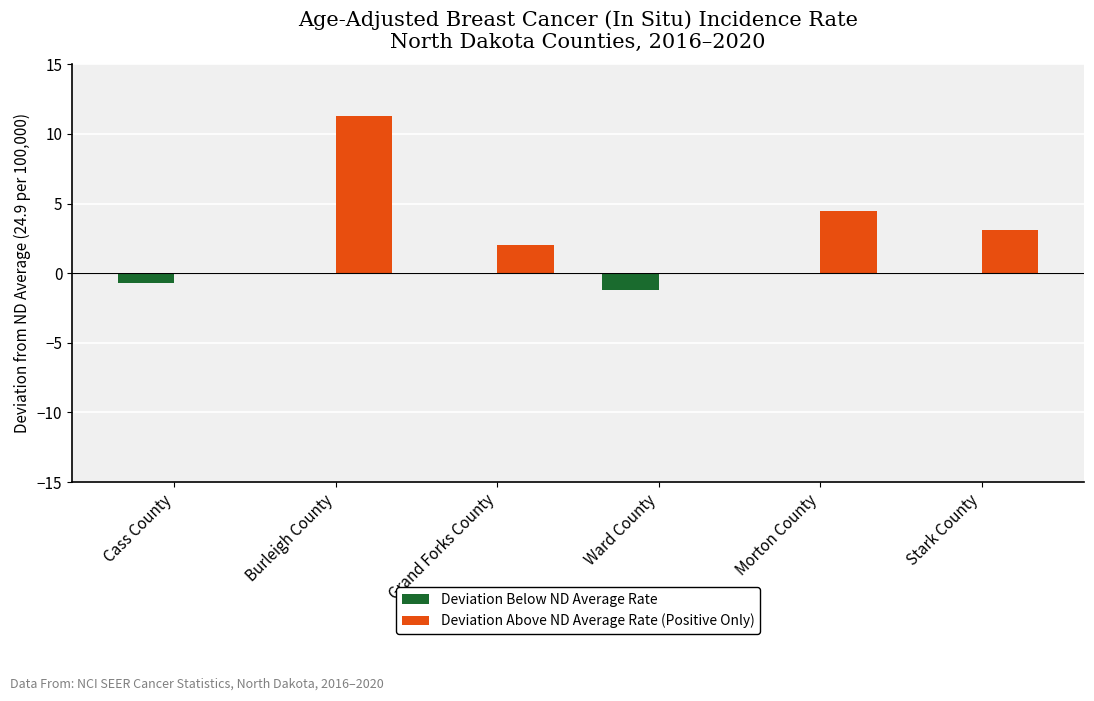

Reading left to right, transcribe all the data shown in this chart.

Deviation Below ND Average Rate: Cass County=-0.7	Burleigh County=0.0	Grand Forks County=0.0	Ward County=-1.2	Morton County=0.0	Stark County=0.0
Deviation Above ND Average Rate (Positive Only): Cass County=0.0	Burleigh County=11.3	Grand Forks County=2.0	Ward County=0.0	Morton County=4.5	Stark County=3.1